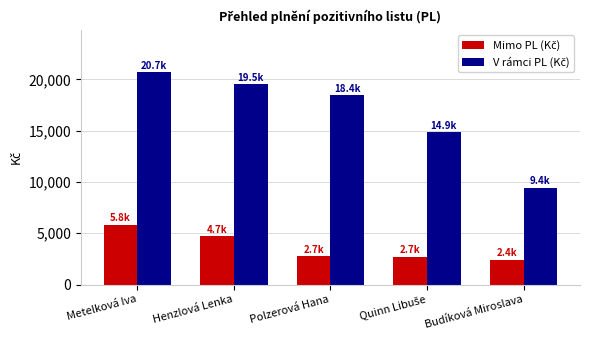

What is the total value across all series at Polzerová Hana?

21195.4